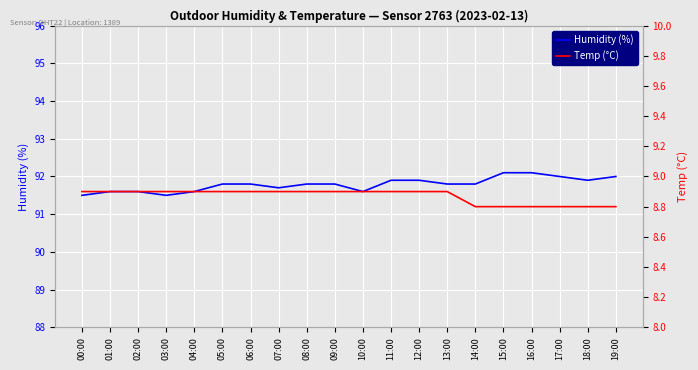

At which category is the sum across all series the highest?

15:00